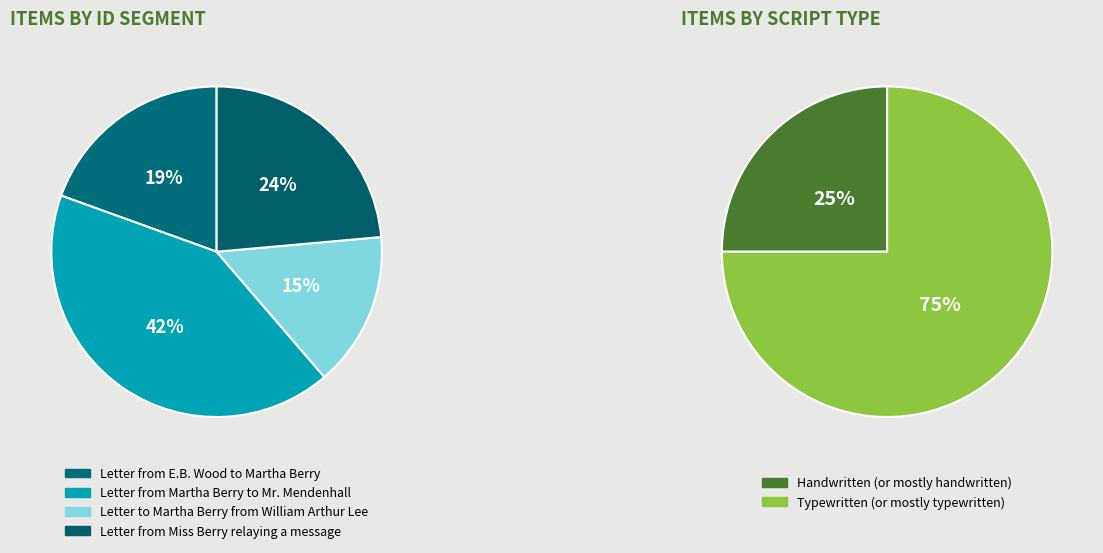

Approximately how many times larger is the value at Letter to Martha Berry
from William Arthur Lee compared to Letter from Miss Berry
relaying a message?

0.6